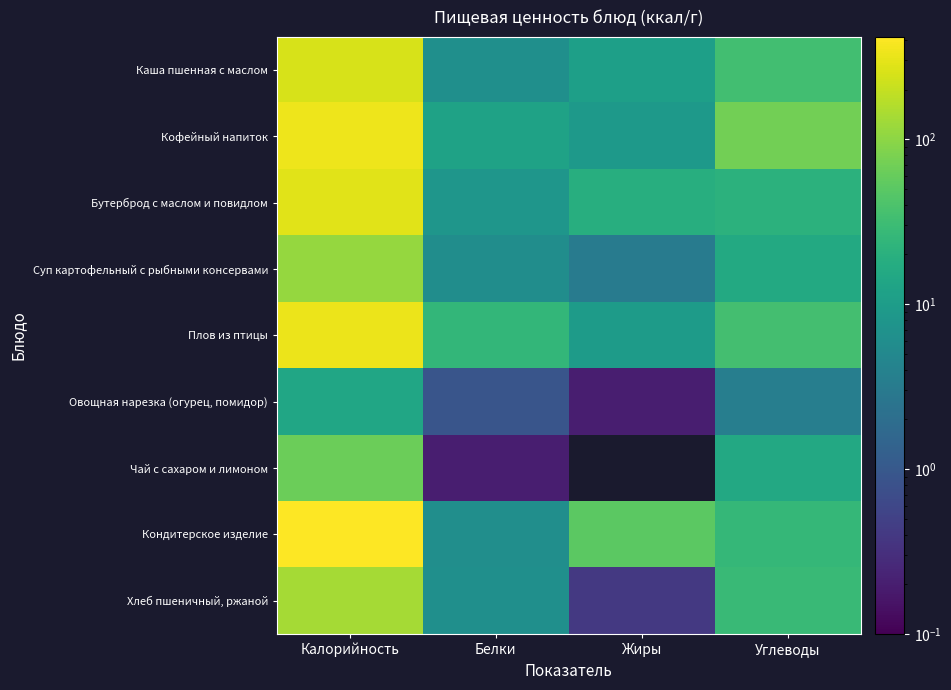

Which has a higher value, Белки or Углеводы?

Углеводы